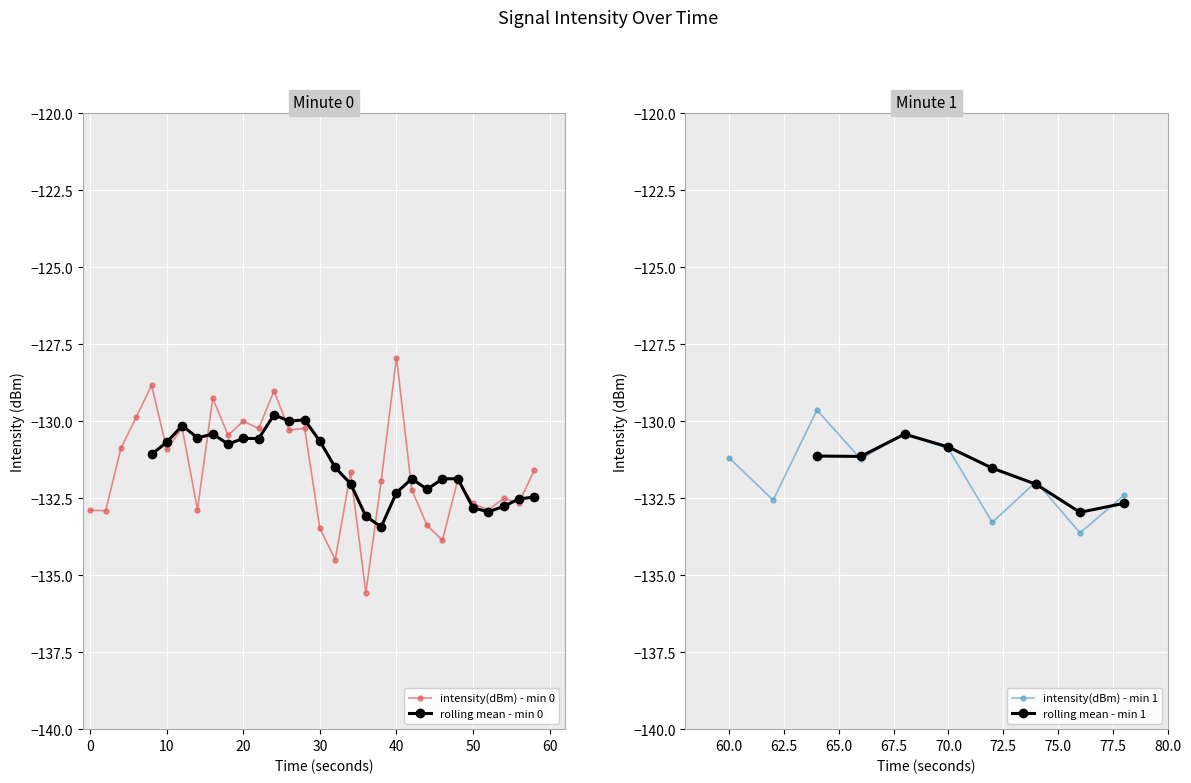

What is the highest value of the rolling_mean series?

-130.3